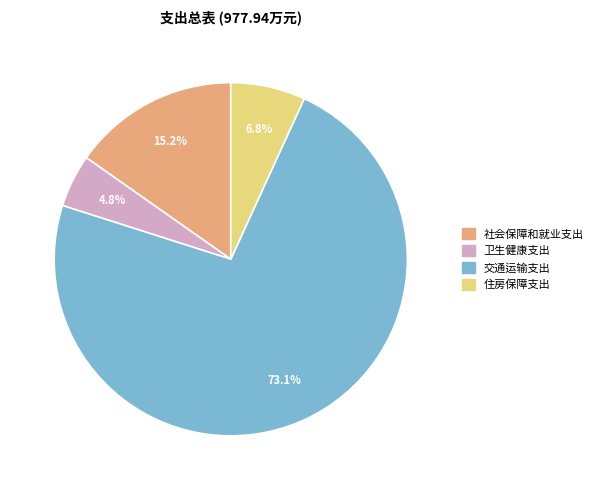

Do 交通运输支出 and 卫生健康支出 together represent more than half of the pie?

Yes